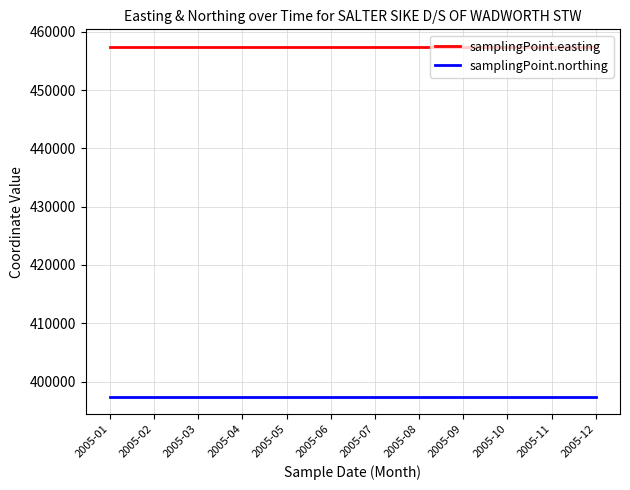

What is the highest value of the samplingPoint.northing series?

397448